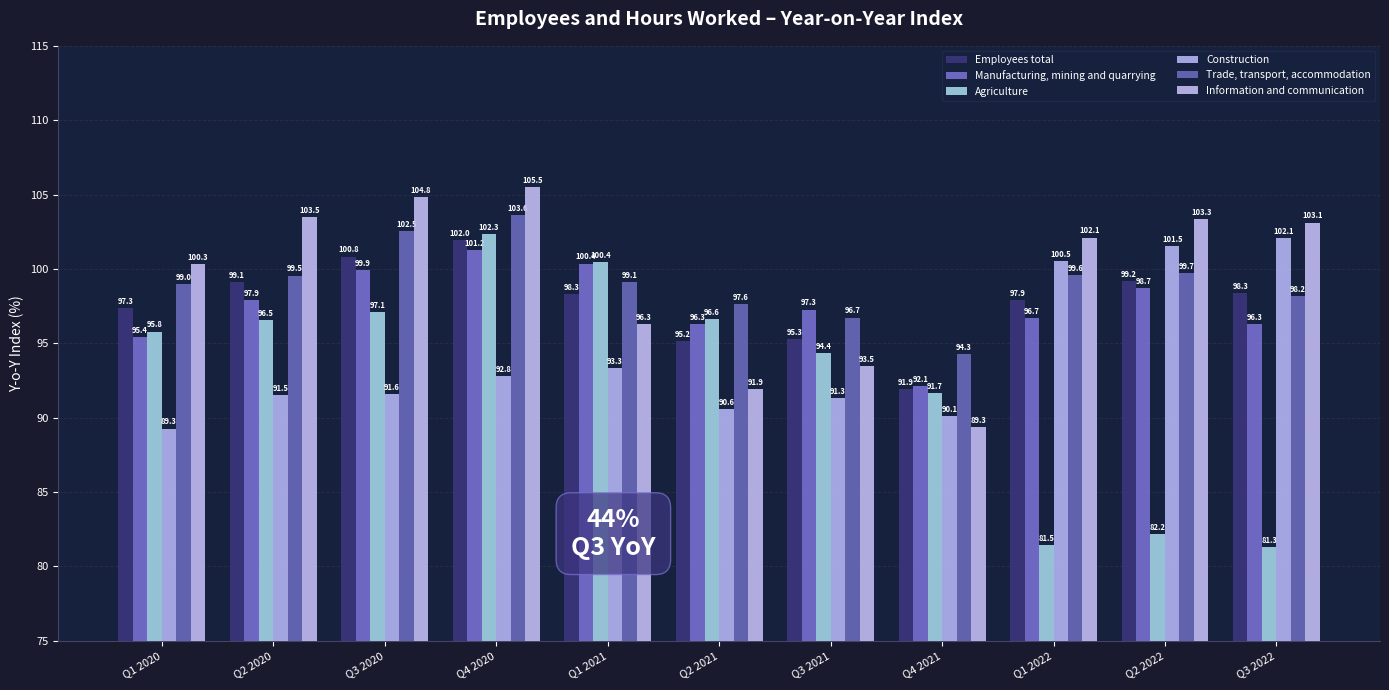

Which series has the widest spread of values?

Agriculture